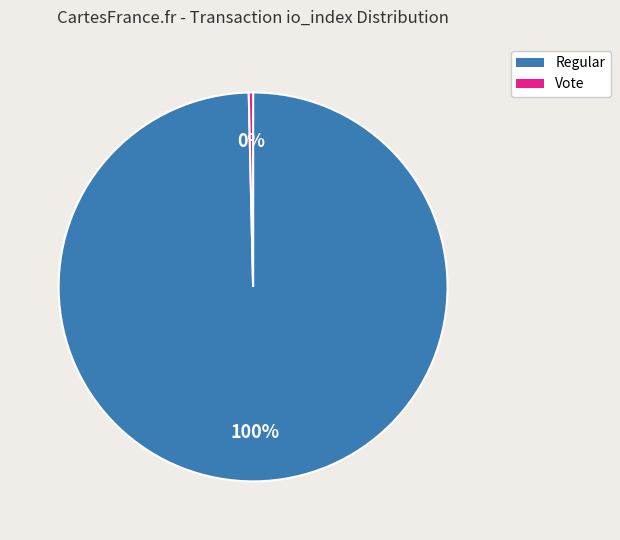

What is the majority slice?

Regular